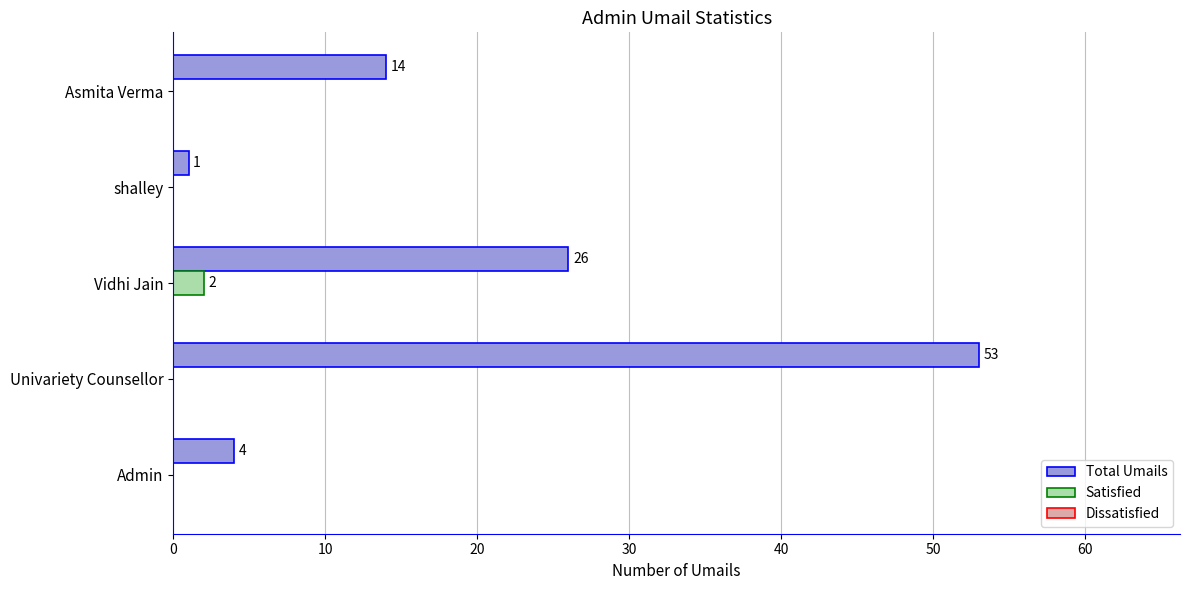

Count the number of data series in this chart.

2